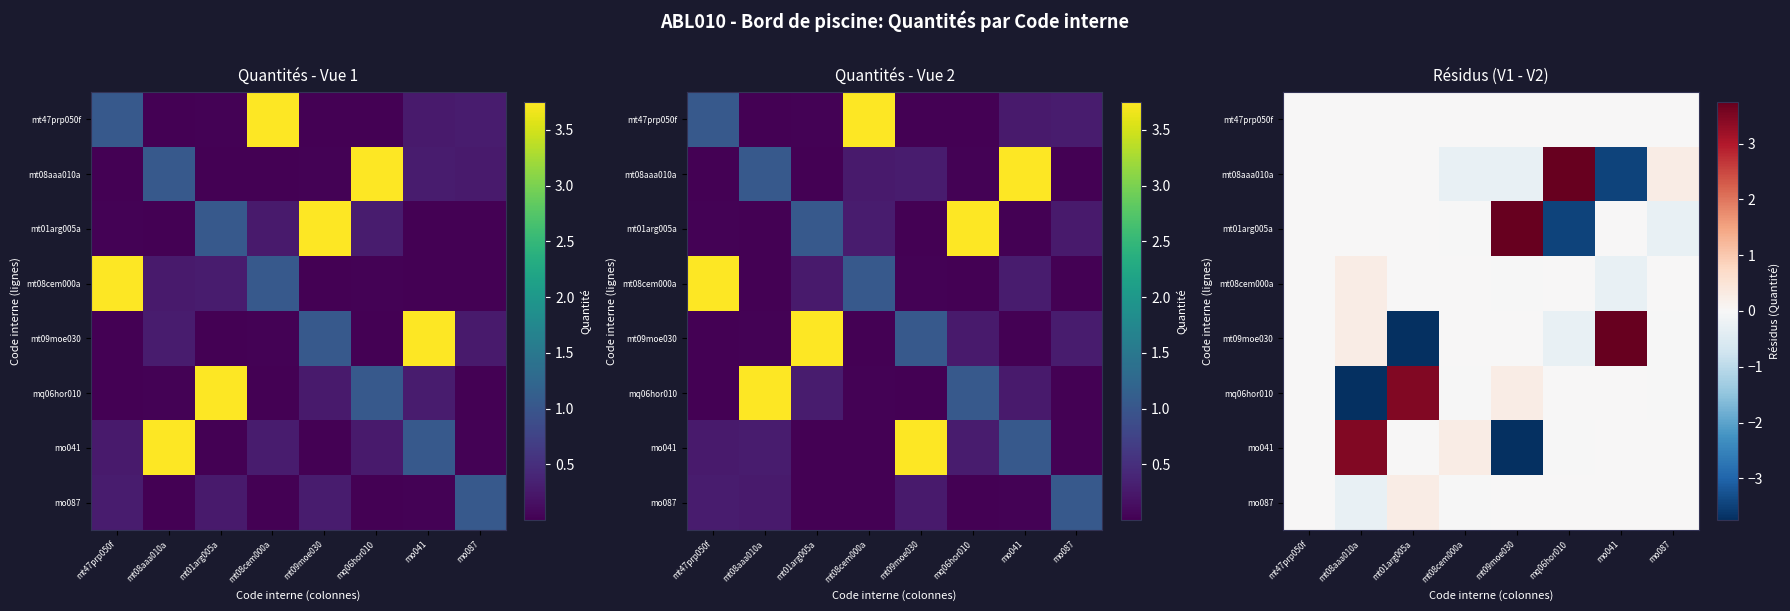

The mt01arg005a series shows 0.0 at mt47prp050f. True or false?

True